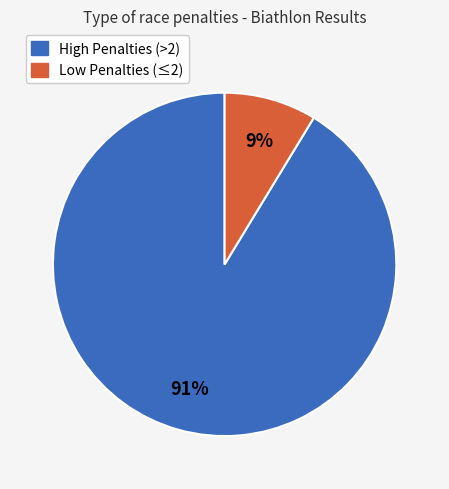

Does any single category account for the majority?

Yes